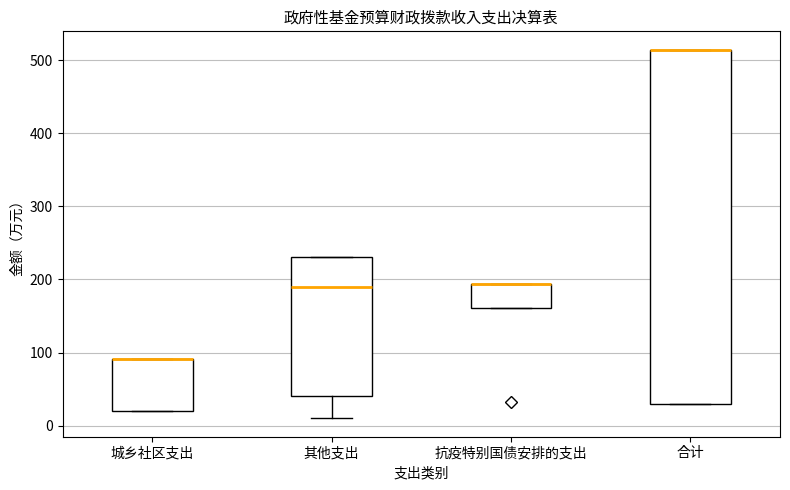

Reading left to right, read every box against the y-axis: the position of its median line, the range the box covers, and the ends of its whiskers. The values are not printed on the chart, so give them approximately, as read against the axis.

城乡社区支出: median 90 (drawn on the box's upper edge), box 20 to 90, whiskers 20 to 90
其他支出: median 190, box 40 to 230, whiskers 10 to 230
抗疫特别国债安排的支出: median 190 (drawn on the box's upper edge), box 160 to 190, whiskers 160 to 190
合计: median 510 (drawn on the box's upper edge), box 30 to 510, whiskers 30 to 510